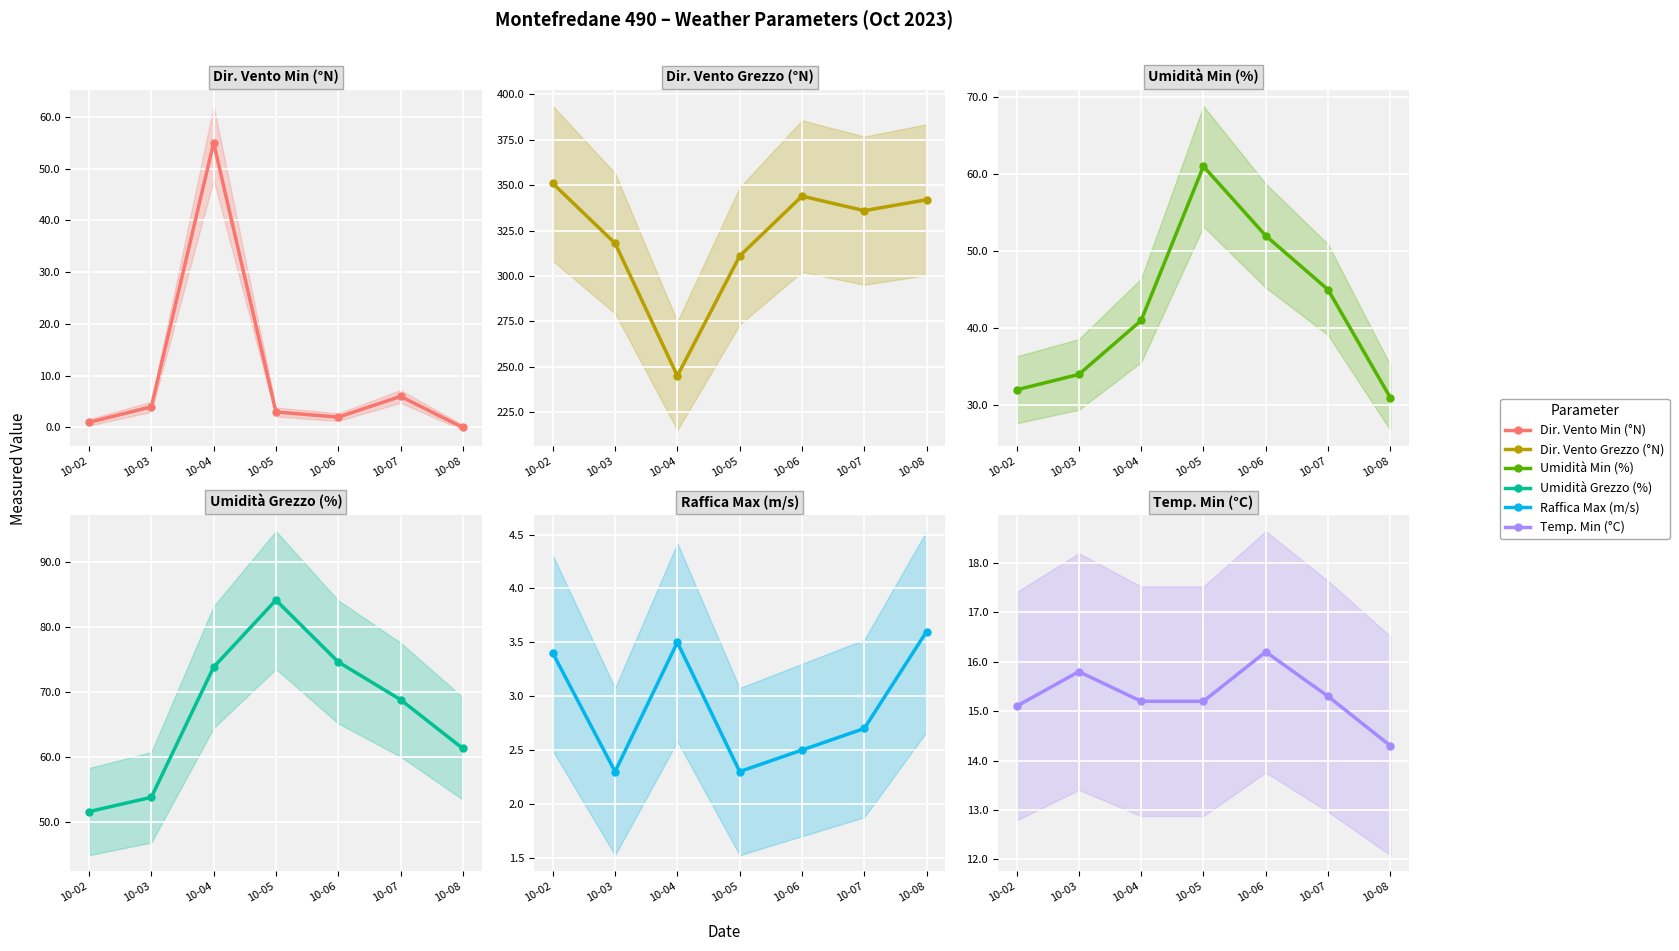

At how many categories does at least one series exceed 54?

7